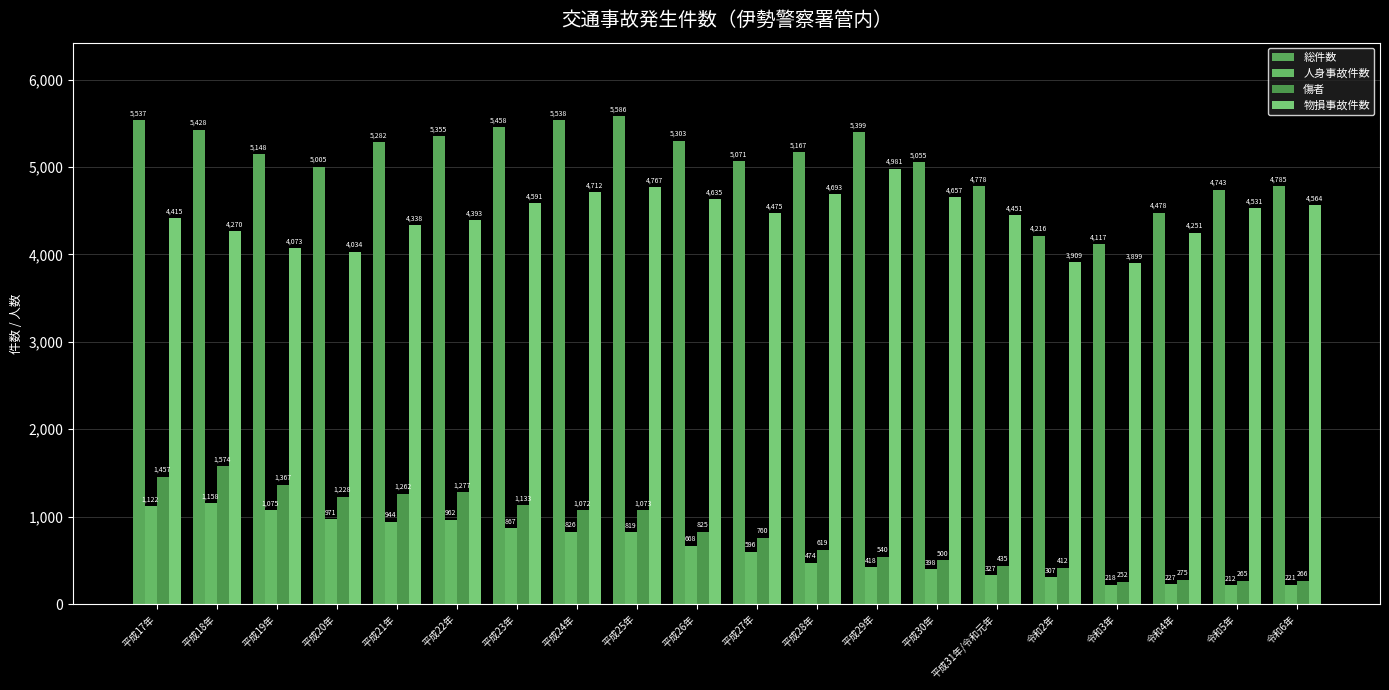

Reading left to right, transcribe all the data shown in this chart.

総件数: 5537	5428	5148	5005	5282	5355	5458	5538	5586	5303	5071	5167	5399	5055	4778	4216	4117	4478	4743	4785
人身事故件数: 1122	1158	1075	971	944	962	867	826	819	668	596	474	418	398	327	307	218	227	212	221
傷者: 1457	1574	1367	1228	1262	1277	1133	1072	1073	825	760	619	540	500	435	412	252	275	265	266
物損事故件数: 4415	4270	4073	4034	4338	4393	4591	4712	4767	4635	4475	4693	4981	4657	4451	3909	3899	4251	4531	4564